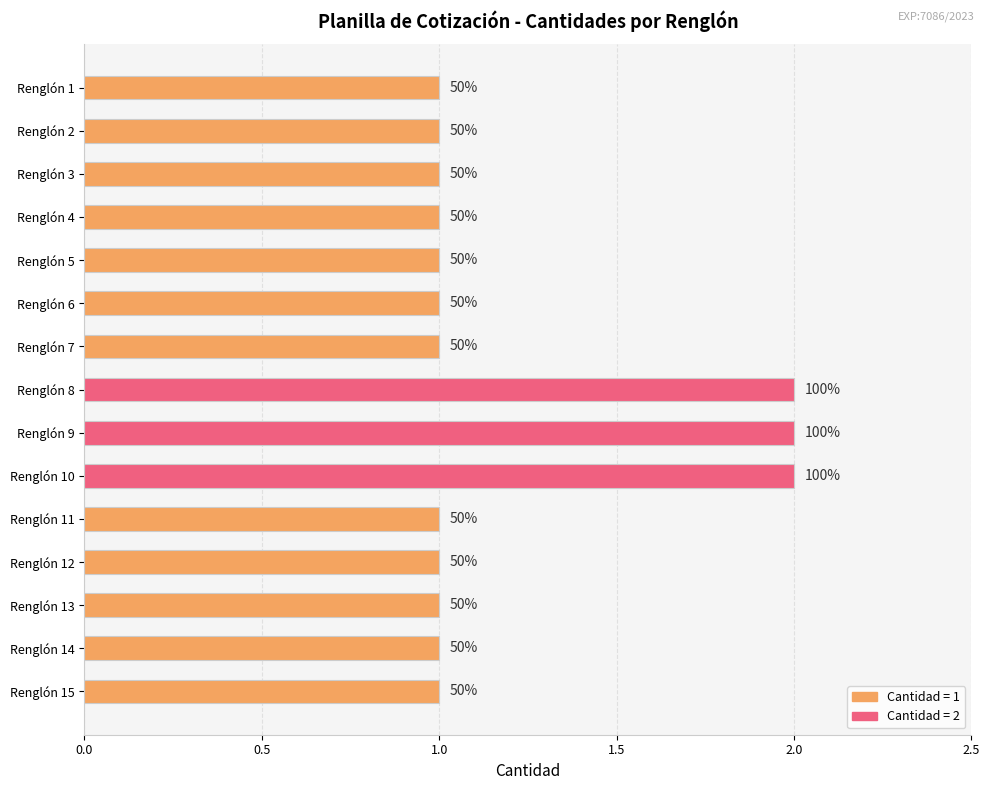

What is the maximum value shown in the chart?

2